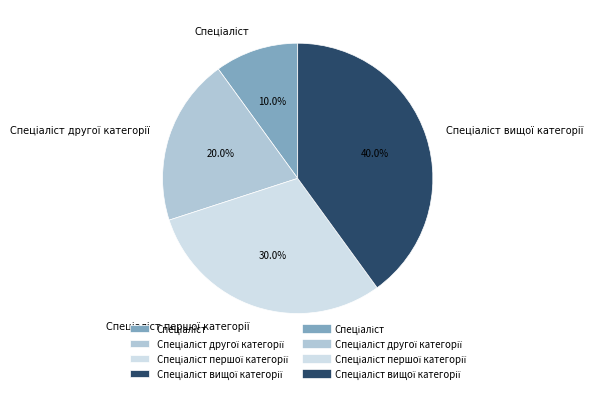

Is there any slice that represents more than half of the pie?

No